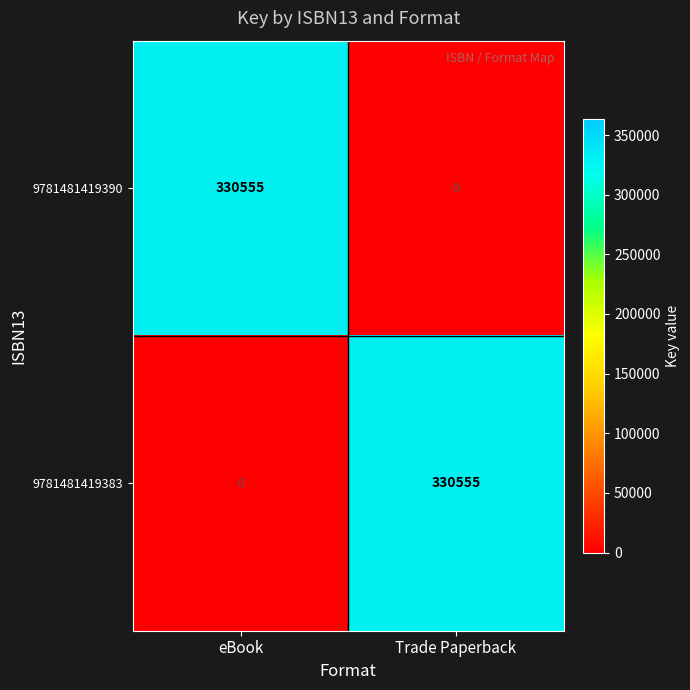

Is it true that 9781481419390 equals 534531 at eBook?

False